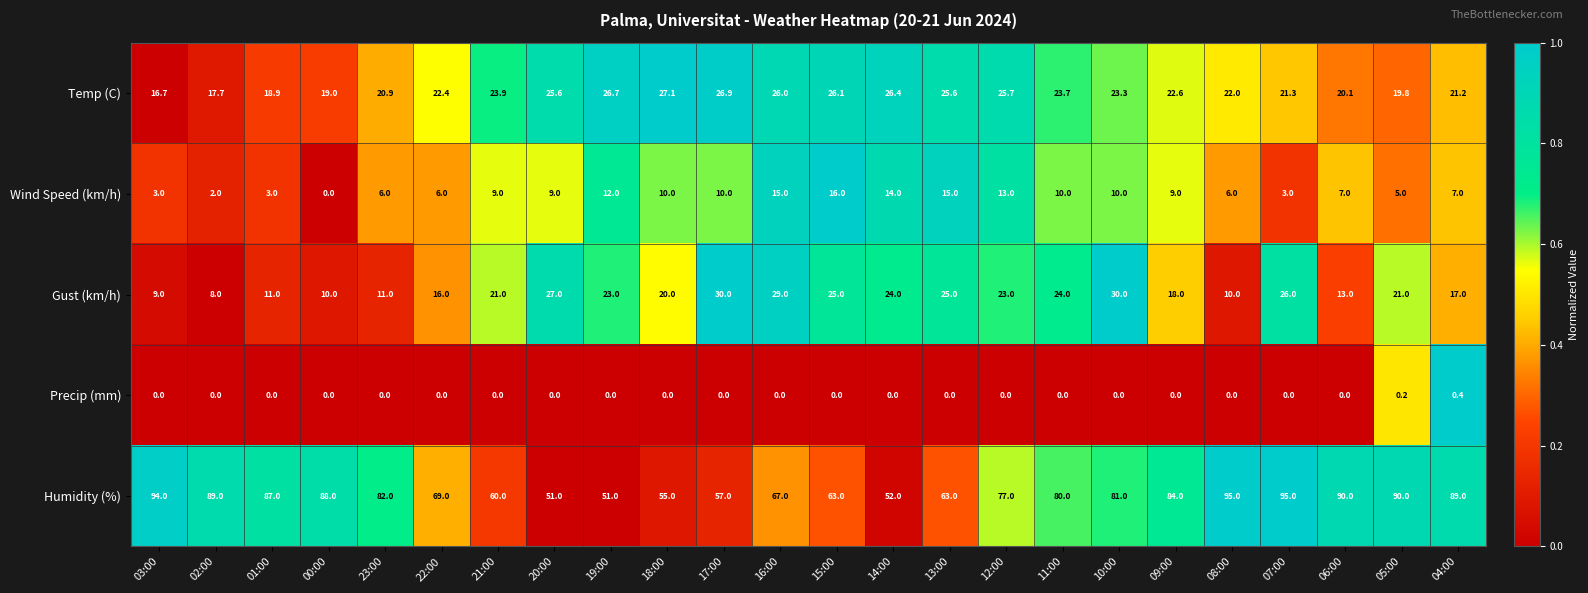

At which label does Temp (C) reach its minimum?

03:00